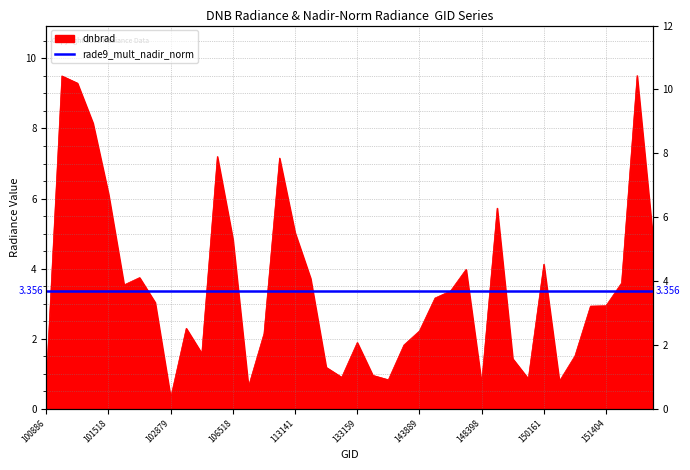

True or false: the data shows 4.0 at 147979.

True